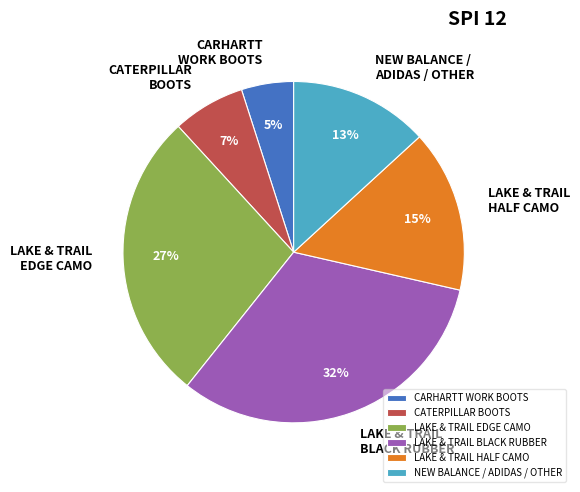

Which has a higher value, LAKE & TRAIL HALF CAMO or LAKE & TRAIL BLACK RUBBER?

LAKE & TRAIL BLACK RUBBER